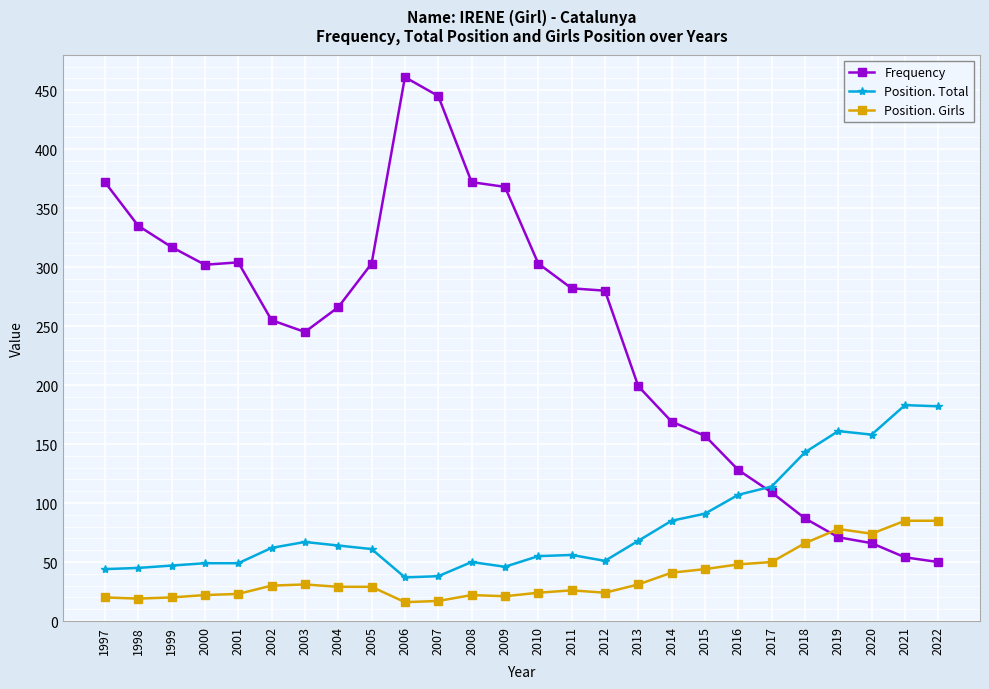

Is this an area chart (filled region under the line)?

No